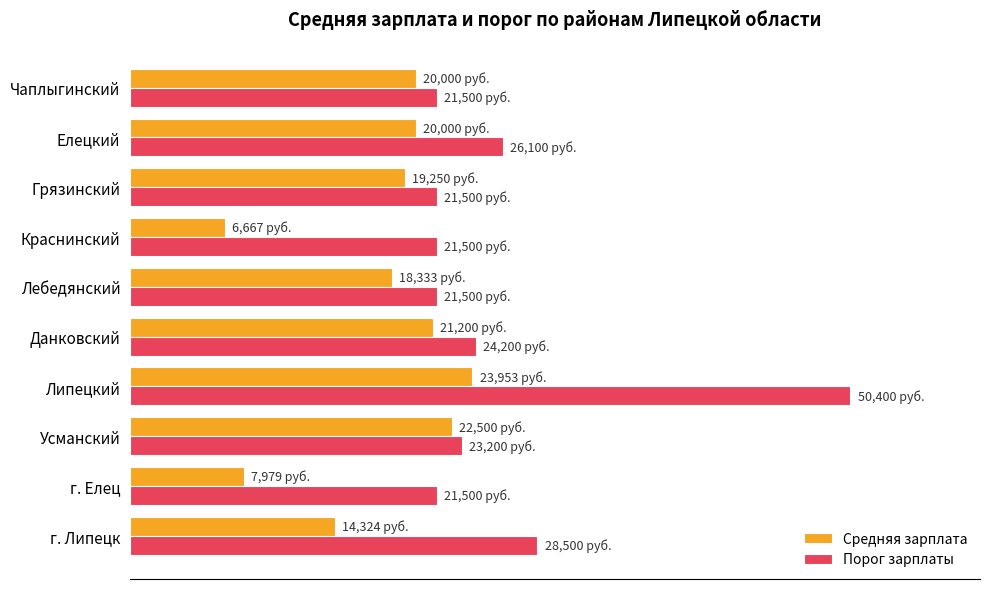

What are all the series names shown in the legend?

Средняя зарплата, Порог зарплаты